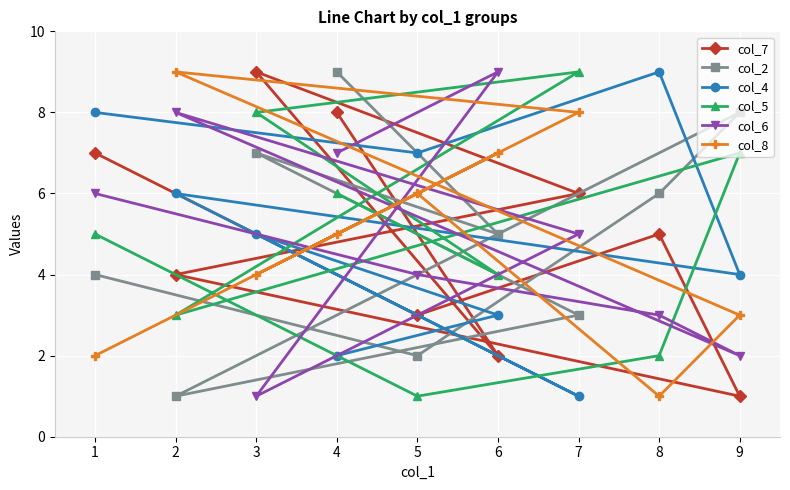

What is the sum of all col_2 values?

45